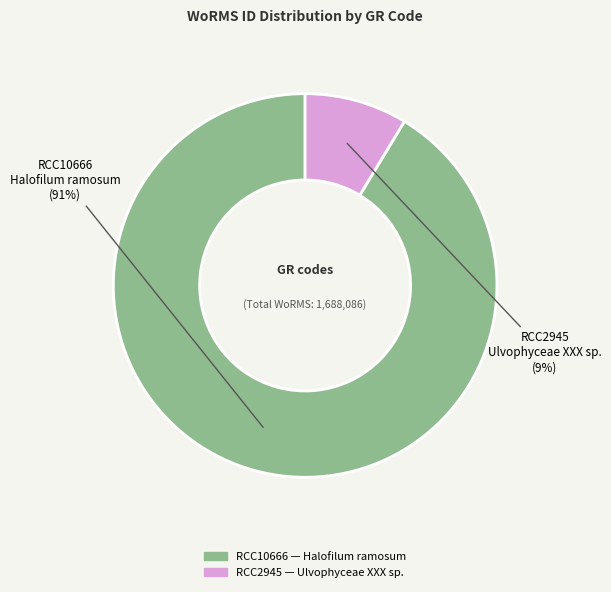

What is the smallest slice in the pie chart?

RCC2945